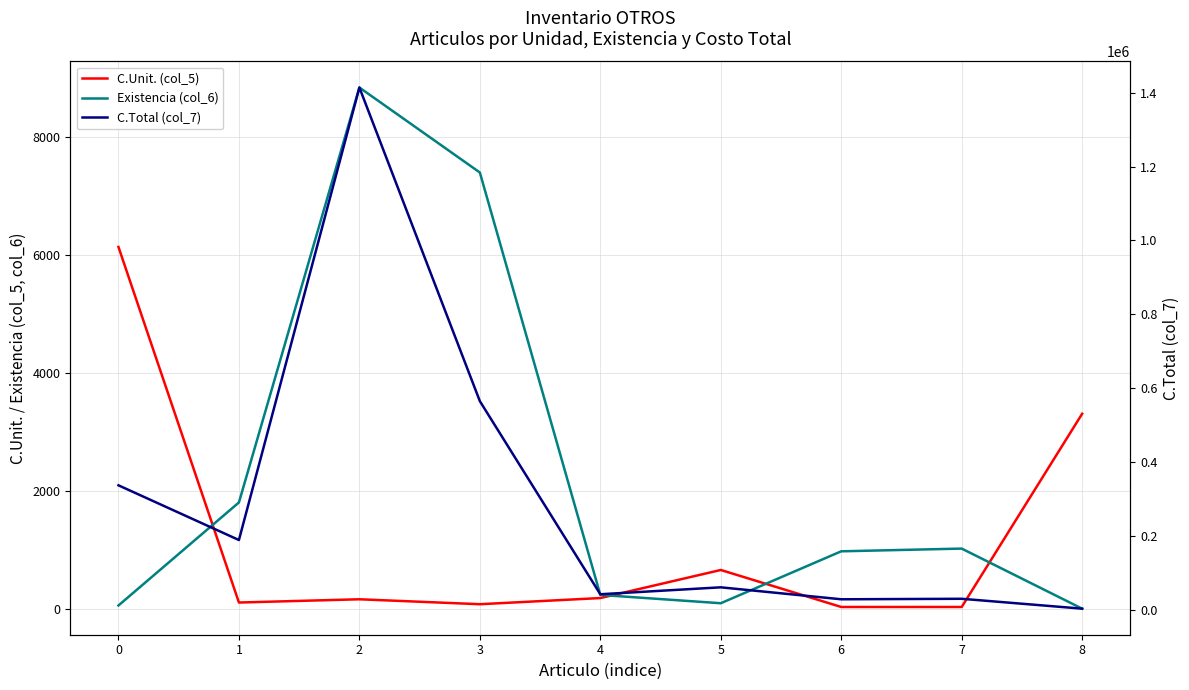

Between which two adjacent categories do C.Unit. (col_5) and Existencia (col_6) first intersect?

0 and 1